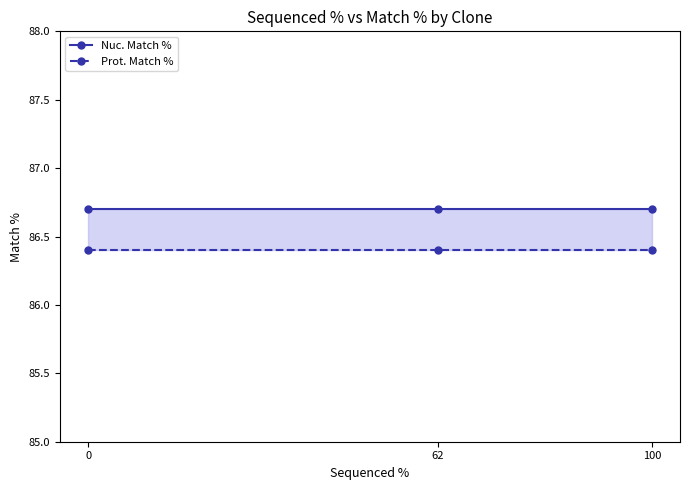

Is it true that Nuc. Match % equals 51.7 at 100?

False